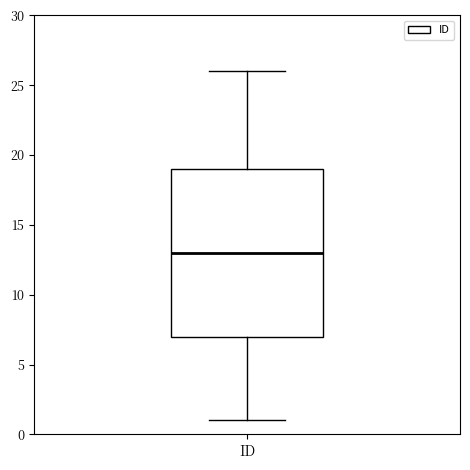

Where does the lower whisker of the box for ID end on the y-axis? The values are not printed on the chart, so give them approximately, as read against the axis.

1